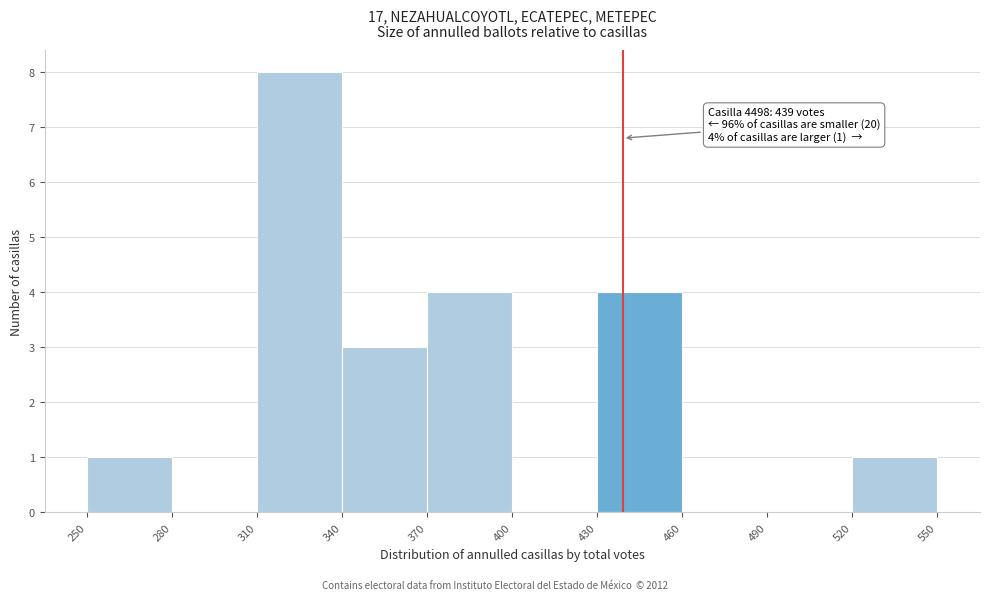

Over which range of the x-axis is the bar tallest?

310 to 340